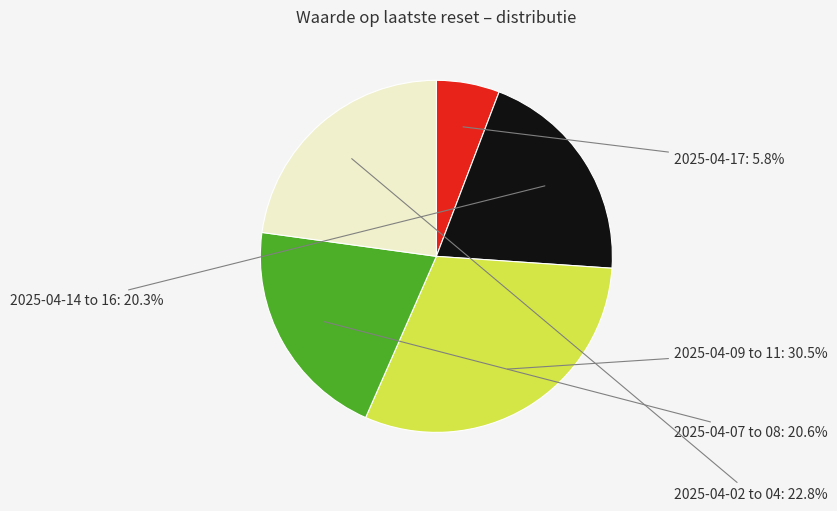

Is there a majority slice in this chart?

No